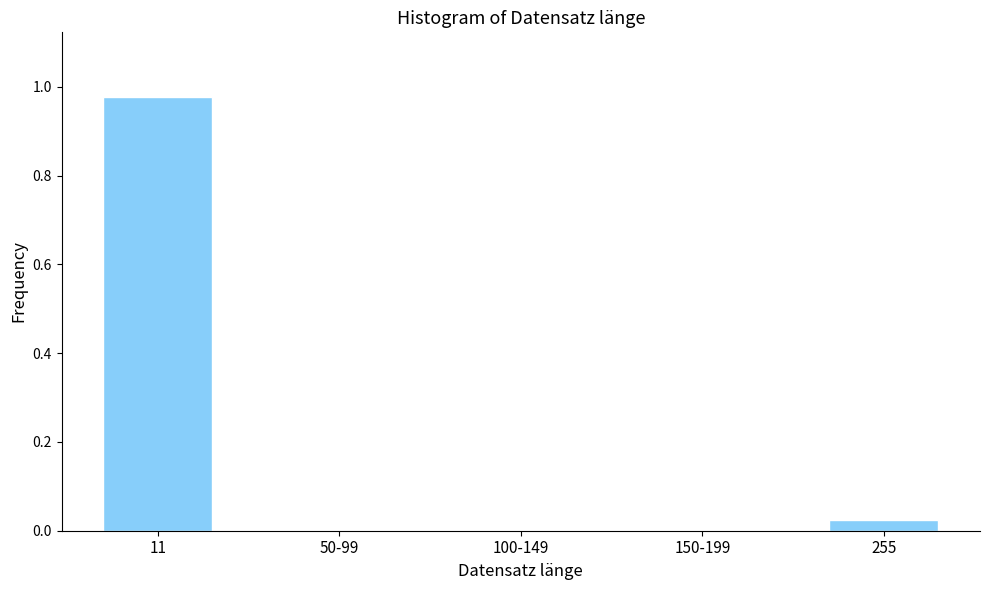

What is the change in value from 11 to 50-99?

-1.0